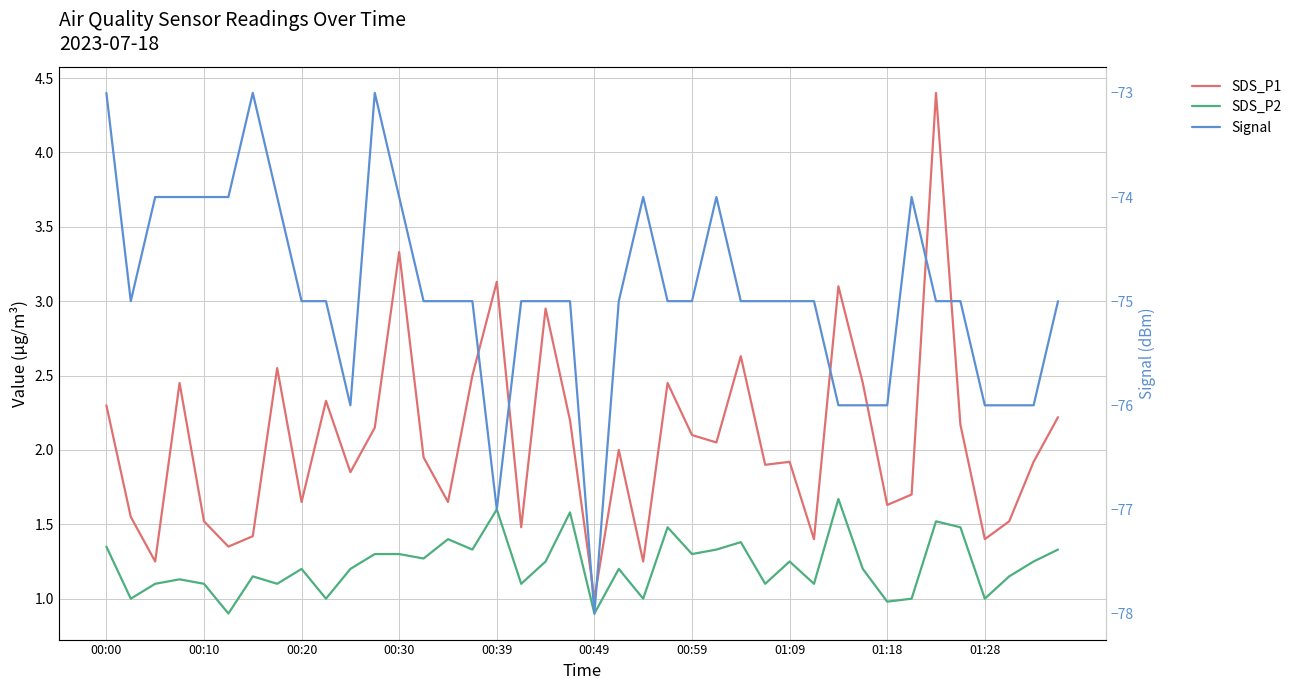

True or false: SDS_P1 and Signal intersect in this chart.

False